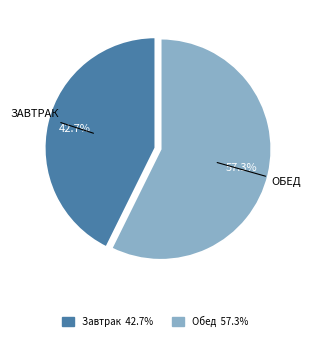

How many segments does this pie chart have?

2